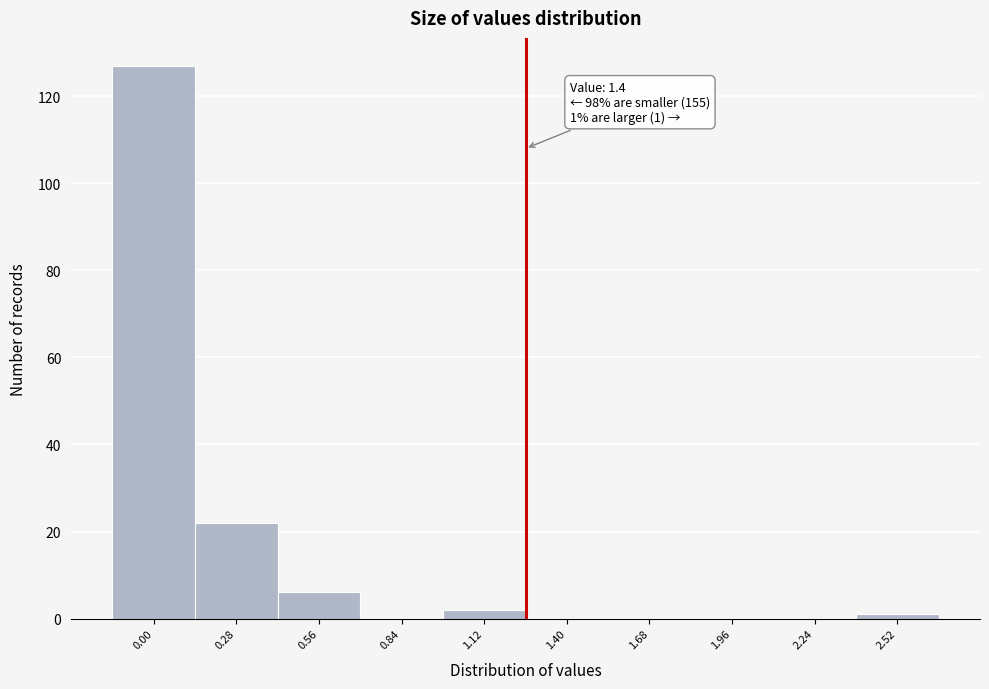

Reading right to left, list all the values displayed in this chart.

2.52=1	2.24=0	1.96=0	1.68=0	1.40=0	1.12=2	0.84=0	0.56=6	0.28=22	0.00=127